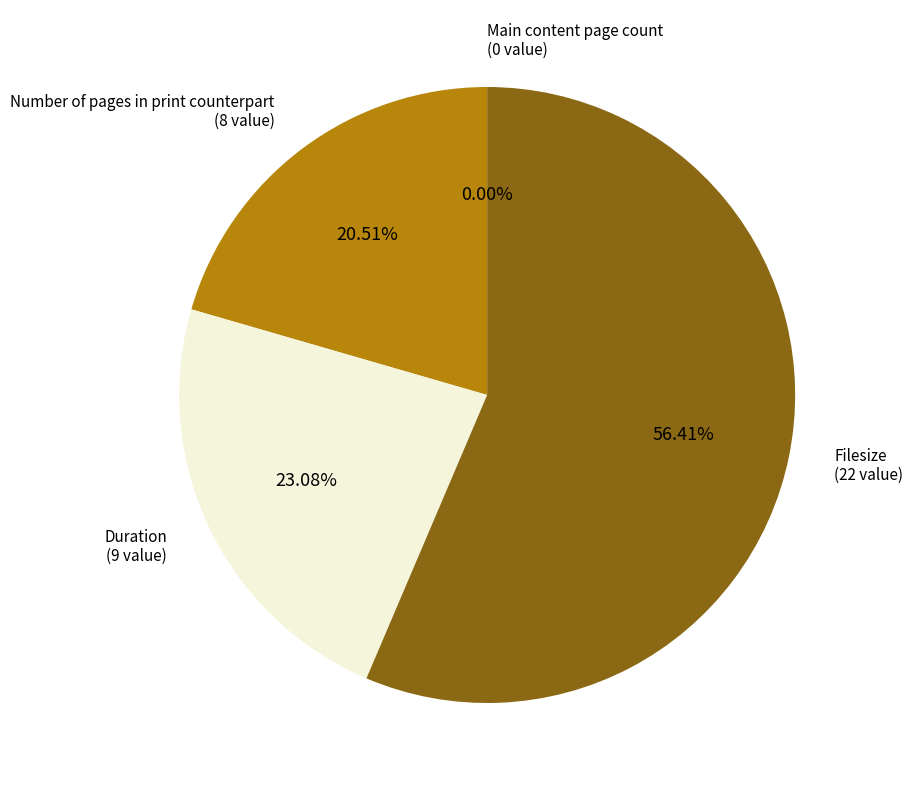

Is it true that Main content page count is 0% of the pie?

True